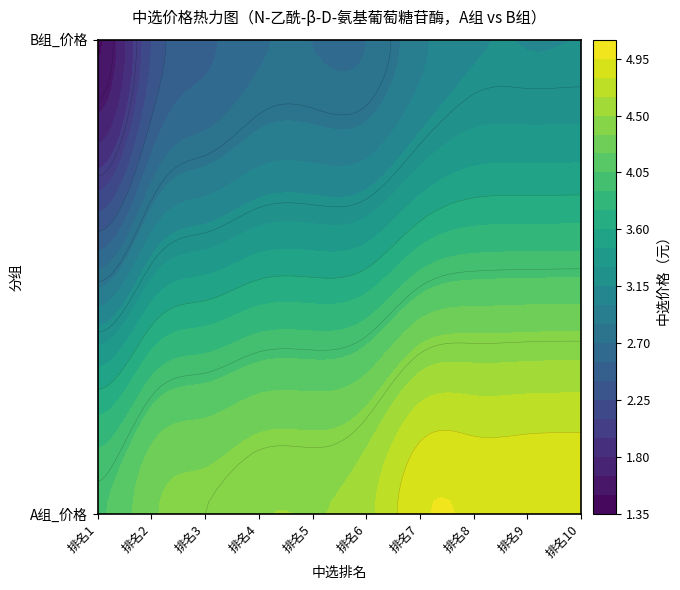

What is the highest value of the N-乙酰-β-D-氨基葡萄糖苷酶_A series?

4.9